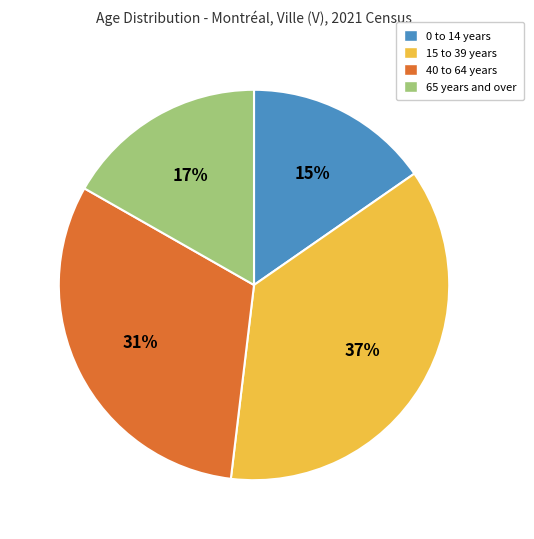

Count the number of slices in the pie.

4